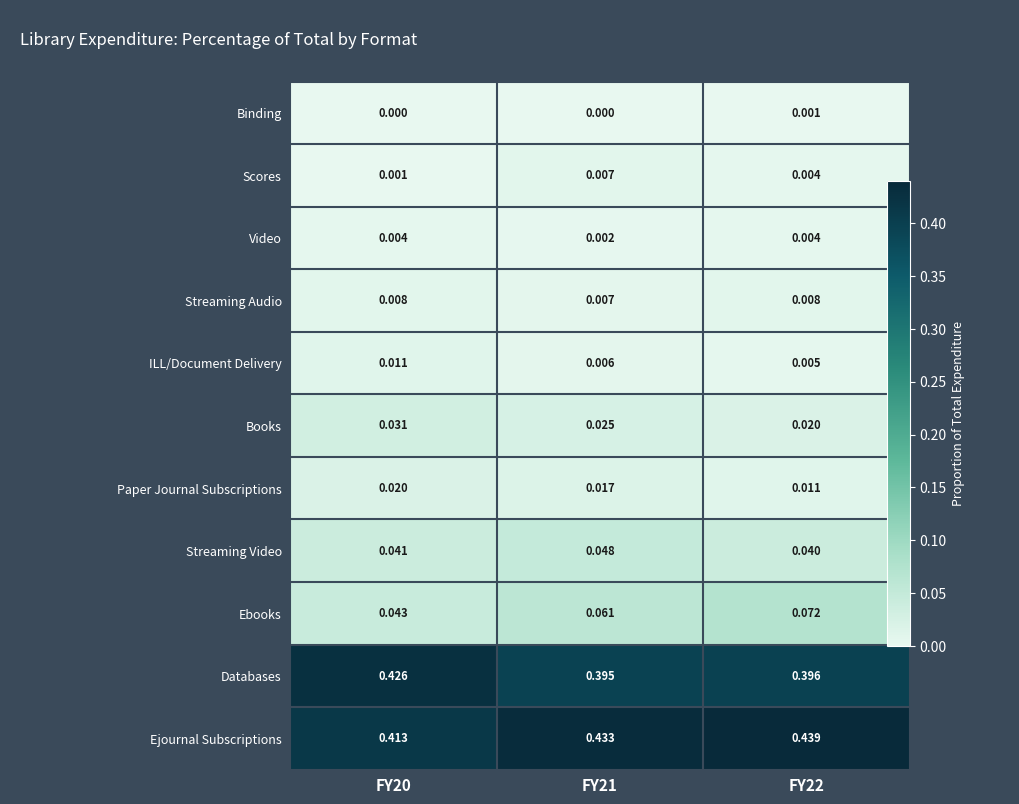

Is the value of Binding at FY20 greater than the value of Streaming Video at FY20?

No